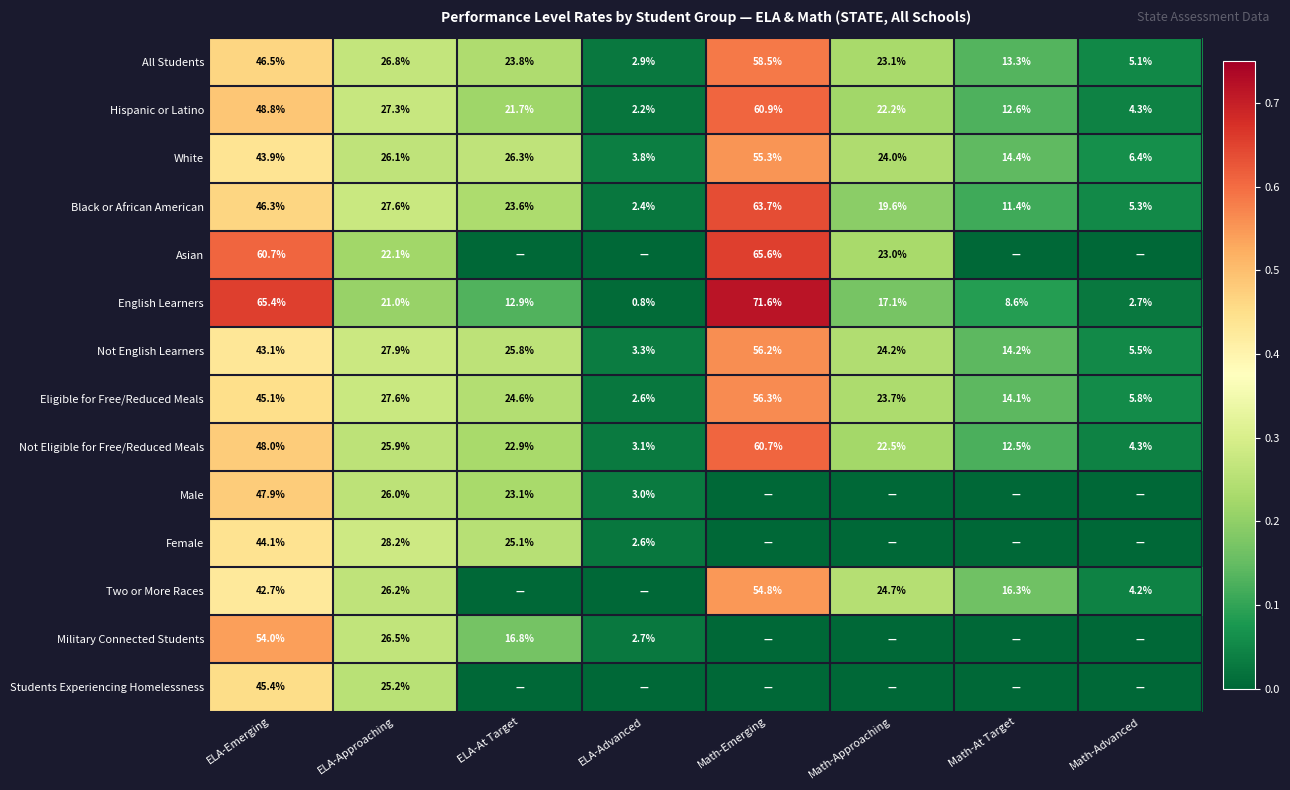

Which category has the highest value in the Not Eligible for Free/Reduced Meals series?

Math-Emerging